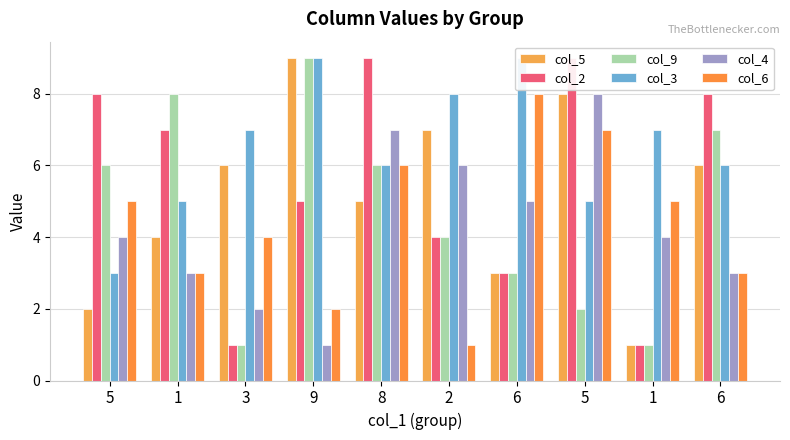

Which series has the largest total across all categories?

col_3